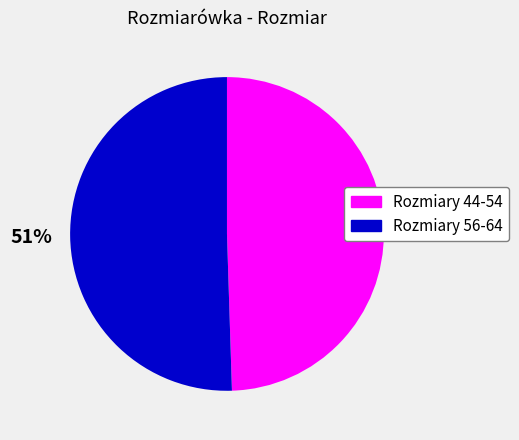

Which slice is the smallest?

Rozmiary 44-54